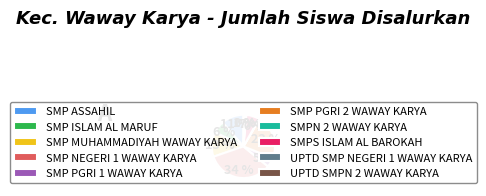

Which has a higher value, SMP ISLAM AL MARUF or SMP PGRI 1 WAWAY KARYA?

SMP ISLAM AL MARUF